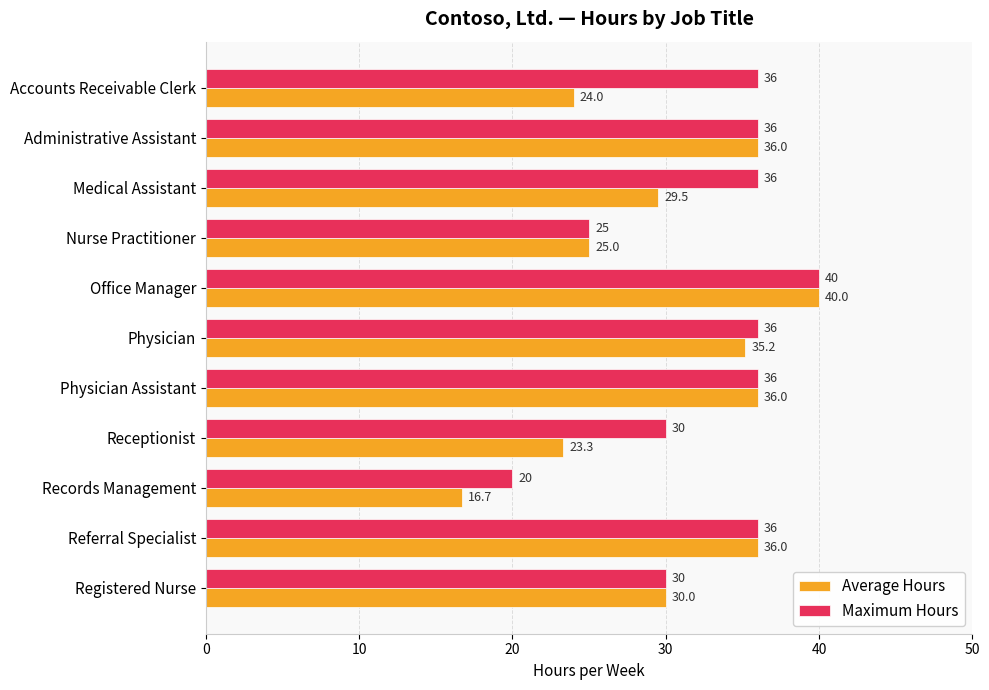

What is the maximum value shown in the chart?

40.0